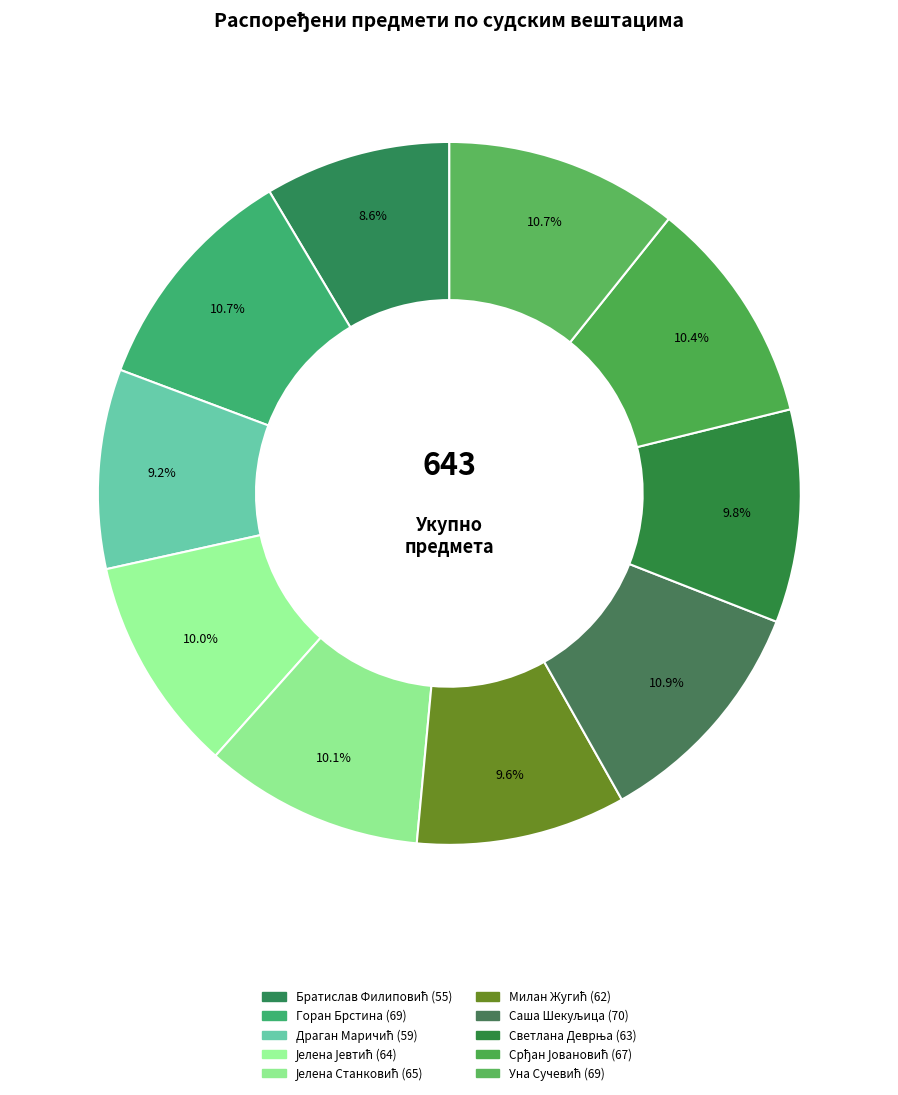

To the nearest percent, what is the average slice percentage?

10%